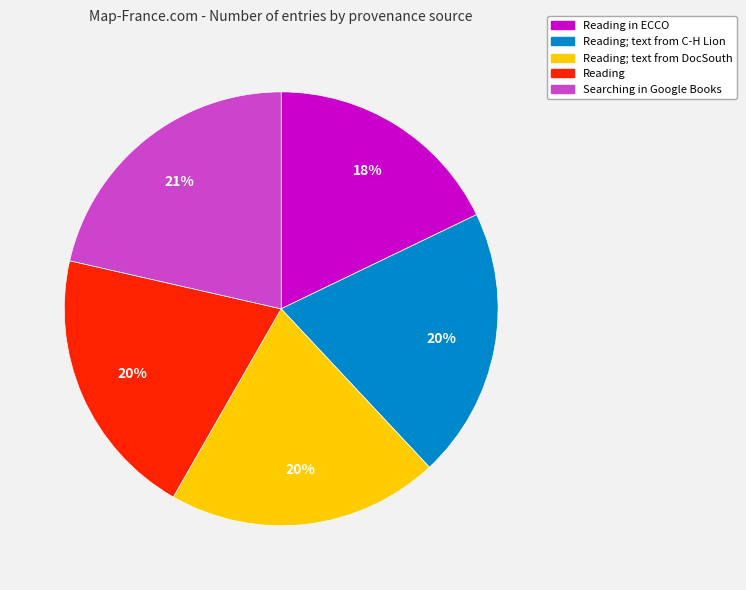

How many slices are in this pie chart?

5